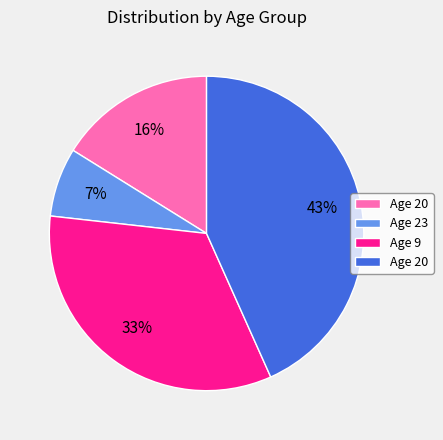

To the nearest percent, what is the difference between the largest and smallest slice percentages?

36%